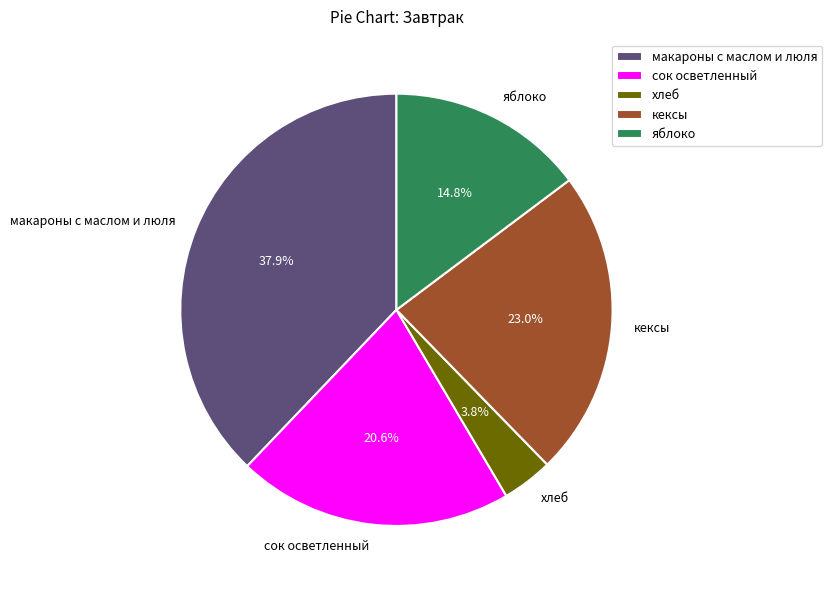

Which slice is the smallest?

хлеб